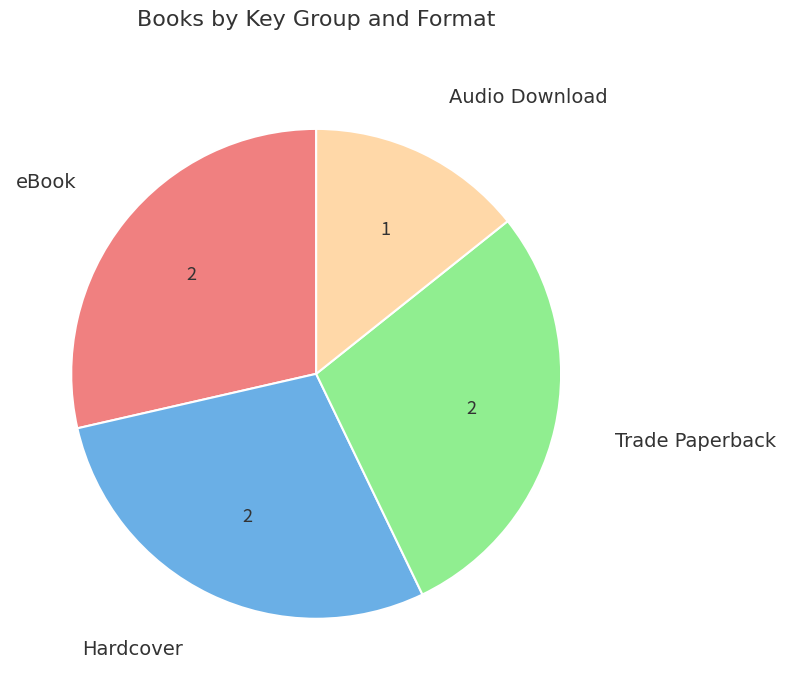

Is there any slice that represents more than half of the pie?

No